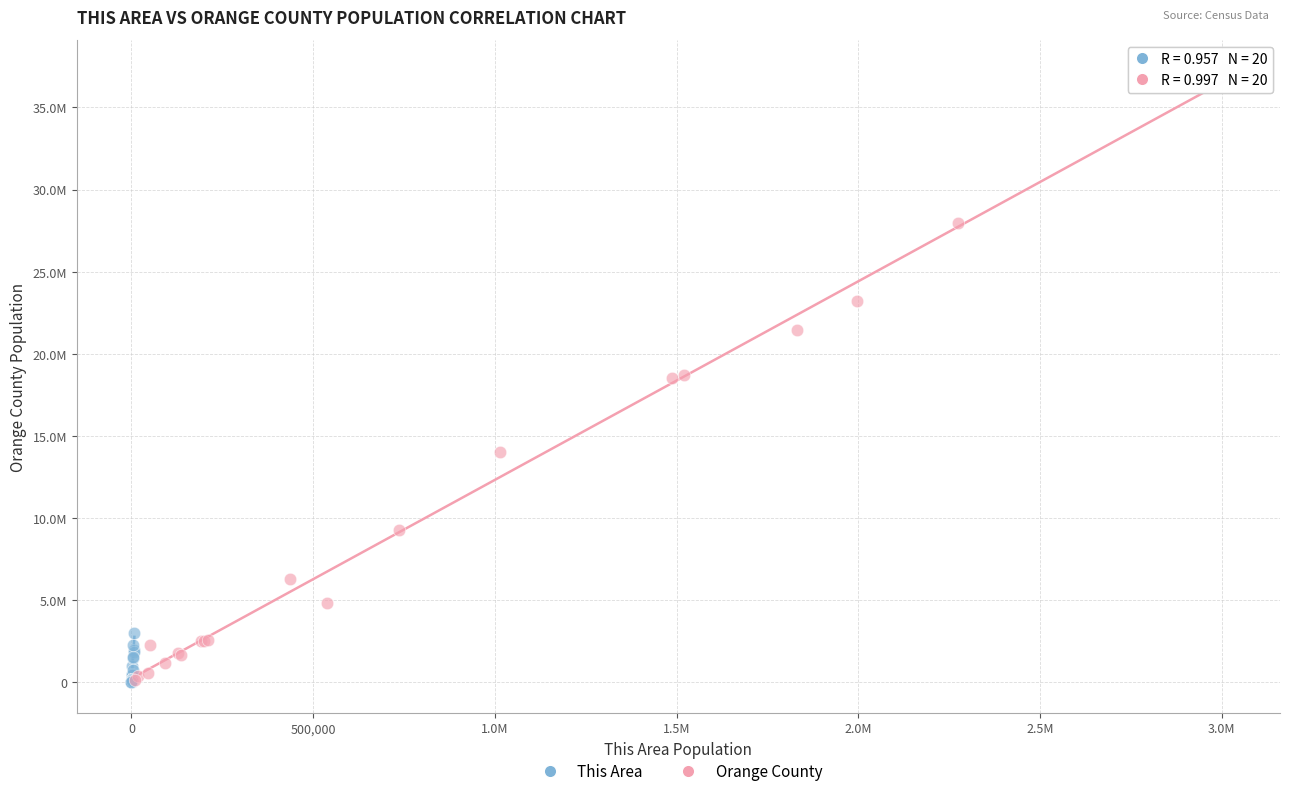

Which series contains the highest Y value?

Orange County